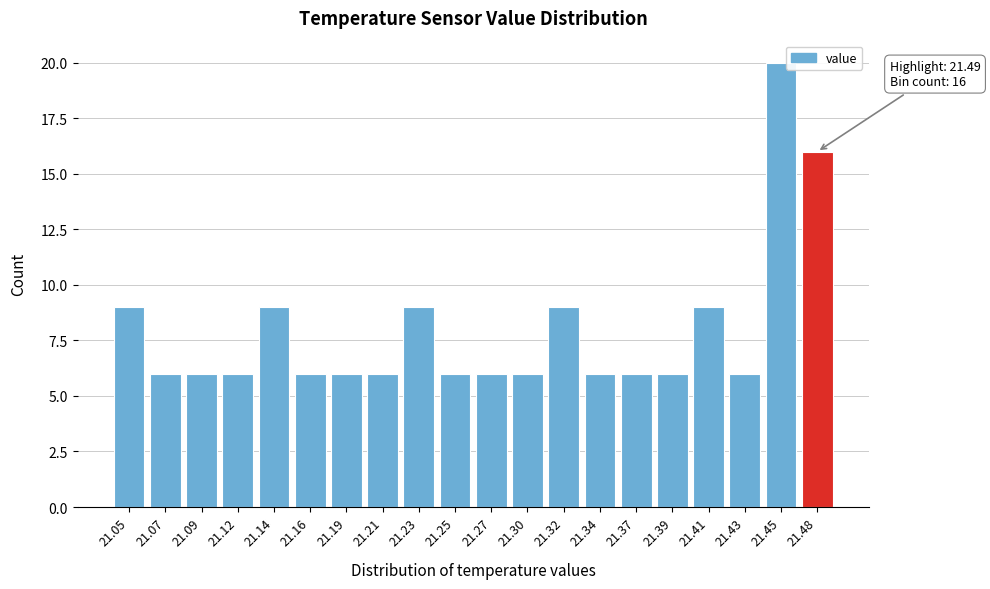

Reading right to left, what are all the values shown in this chart?

16	20	6	9	6	6	6	9	6	6	6	9	6	6	6	9	6	6	6	9